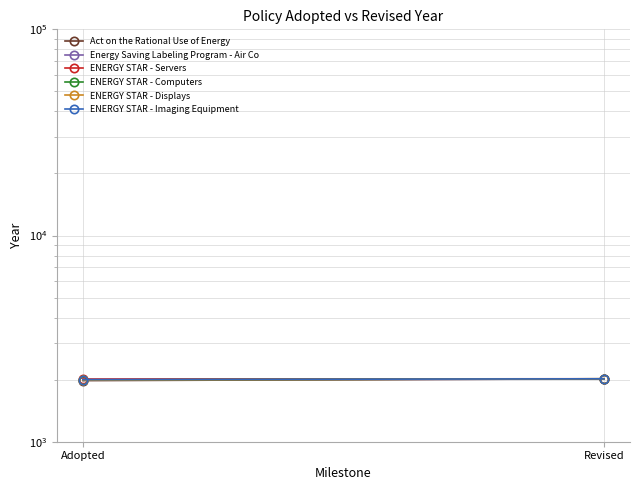

What is the label of the 2nd point from the left?

Revised